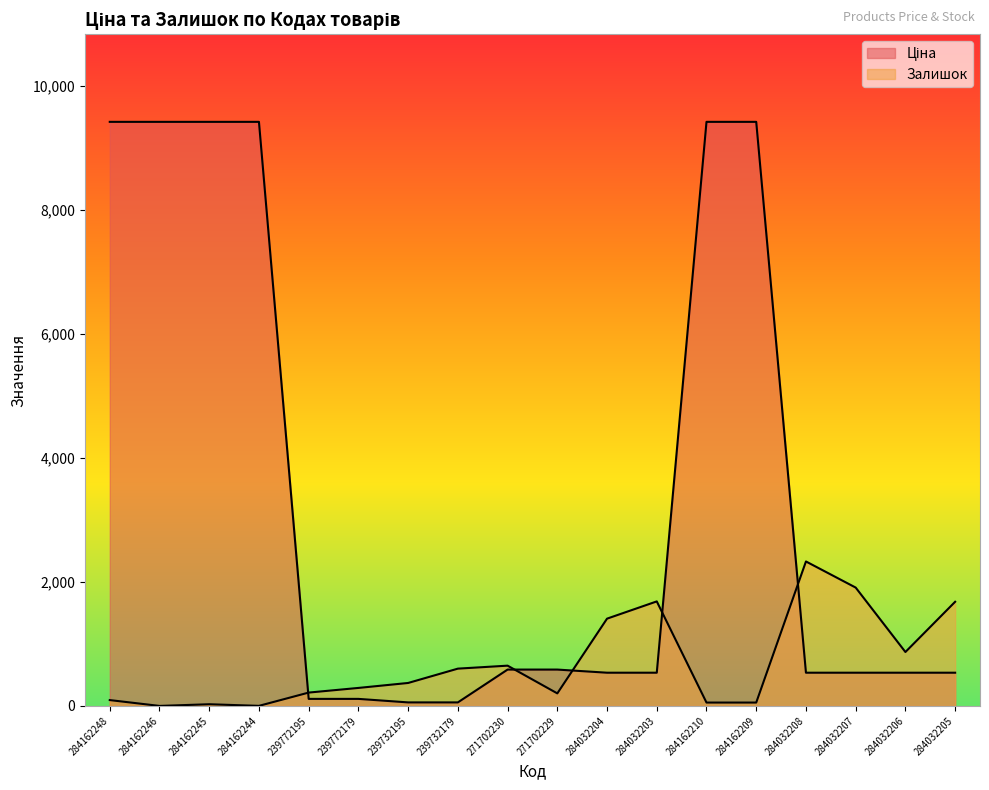

Reading left to right, list all the values displayed in this chart.

Ціна: 284162248=9416.9	284162246=9416.9	284162245=9416.9	284162244=9416.9	239772195=113.3	239772179=113.3	239732195=56.7	239732179=56.7	271702230=586.0	271702229=586.0	284032204=535.4	284032203=535.4	284162210=9416.9	284162209=9416.9	284032208=535.4	284032207=535.4	284032206=535.4	284032205=535.4
Залишок: 284162248=94.0	284162246=0.0	284162245=27.0	284162244=1.0	239772195=215.0	239772179=290.0	239732195=370.0	239732179=601.0	271702230=649.0	271702229=202.0	284032204=1407.0	284032203=1685.0	284162210=54.0	284162209=54.0	284032208=2329.0	284032207=1908.0	284032206=869.0	284032205=1679.0